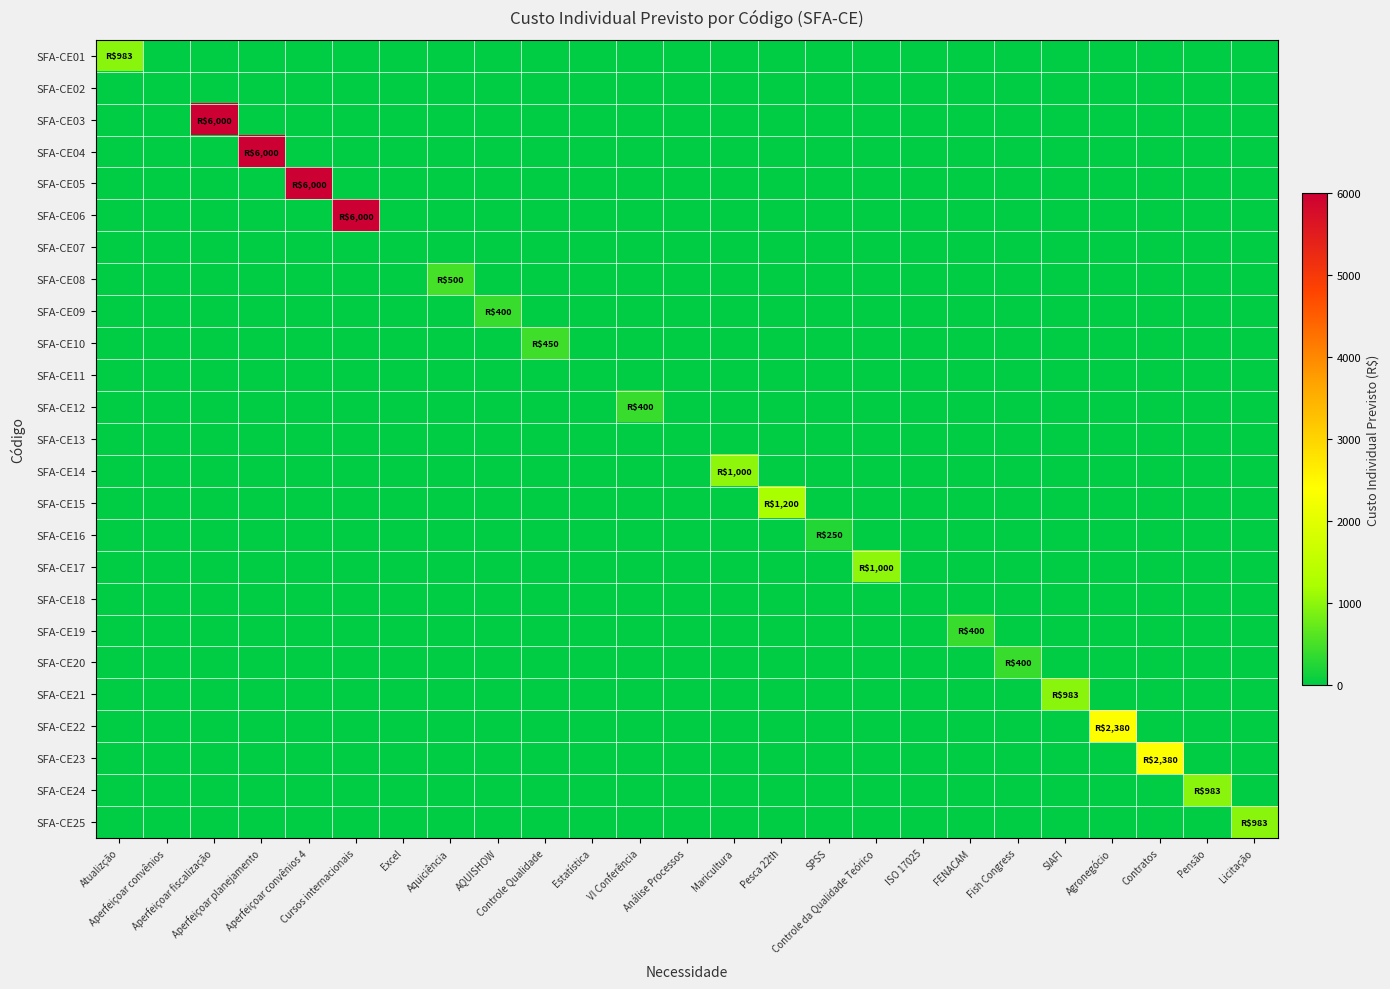

Which has a higher value, Atualizção or Fish Congress?

Atualizção